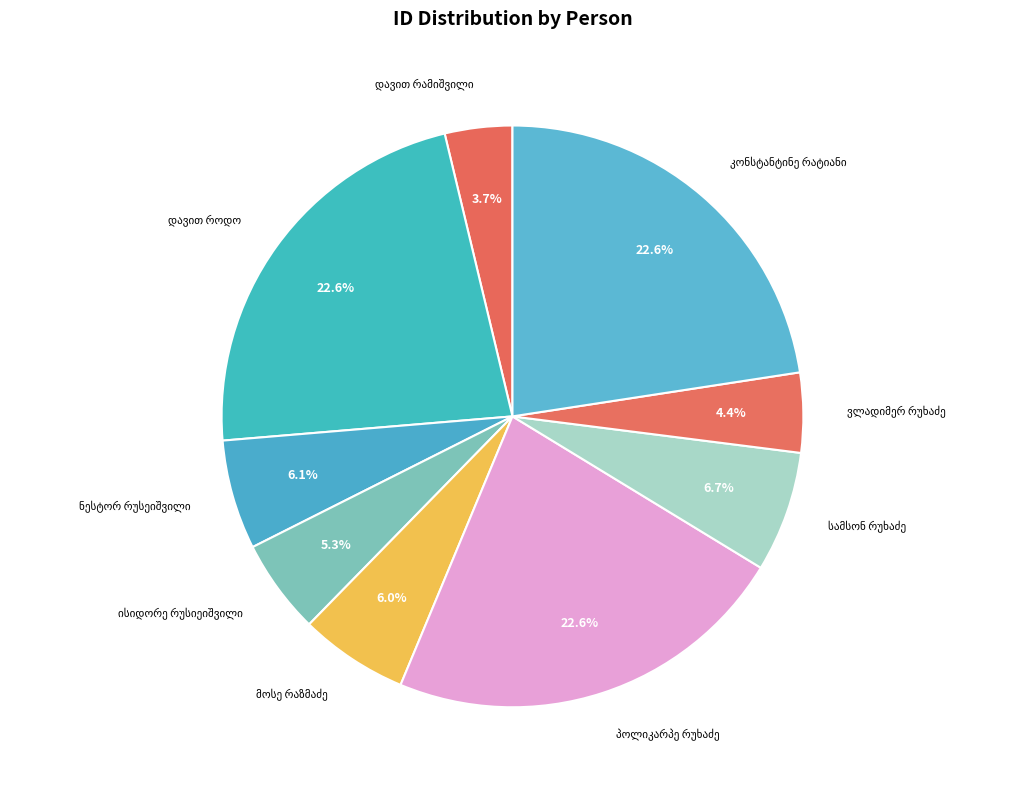

To the nearest percent, what is the difference between the largest and smallest slice percentages?

19%